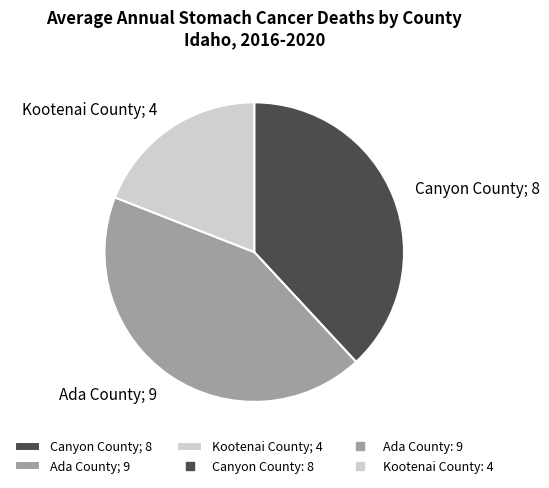

How many slices are in this pie chart?

3